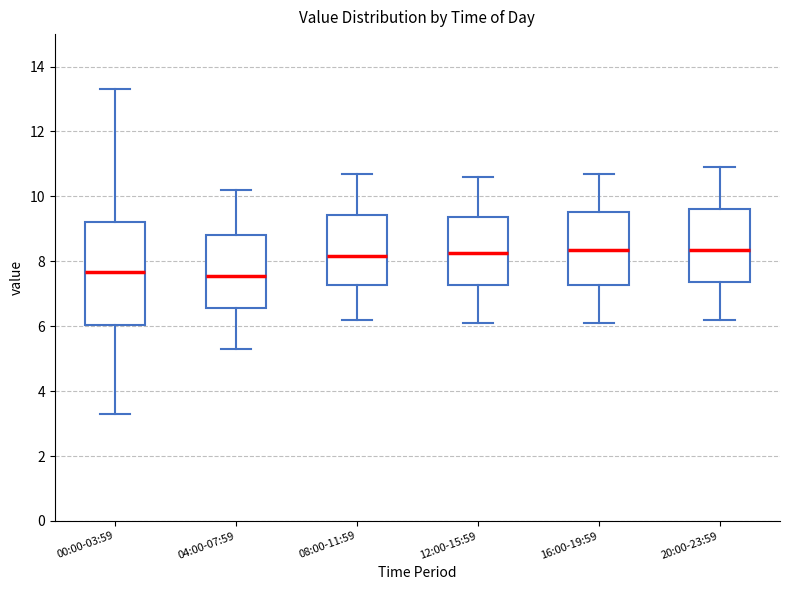

Reading left to right, transcribe this box plot: for each box, give where its median line is, the range the box spans, and where its two whiskers end, as read against the y-axis. The values are not printed on the chart, so give them approximately, as read against the axis.

00:00-03:59: median 7.6, box 6.0 to 9.2, whiskers 3.4 to 13.4
04:00-07:59: median 7.6, box 6.6 to 8.8, whiskers 5.4 to 10.2
08:00-11:59: median 8.2, box 7.2 to 9.4, whiskers 6.2 to 10.8
12:00-15:59: median 8.2, box 7.2 to 9.4, whiskers 6.2 to 10.6
16:00-19:59: median 8.4, box 7.2 to 9.6, whiskers 6.2 to 10.8
20:00-23:59: median 8.4, box 7.4 to 9.6, whiskers 6.2 to 11.0